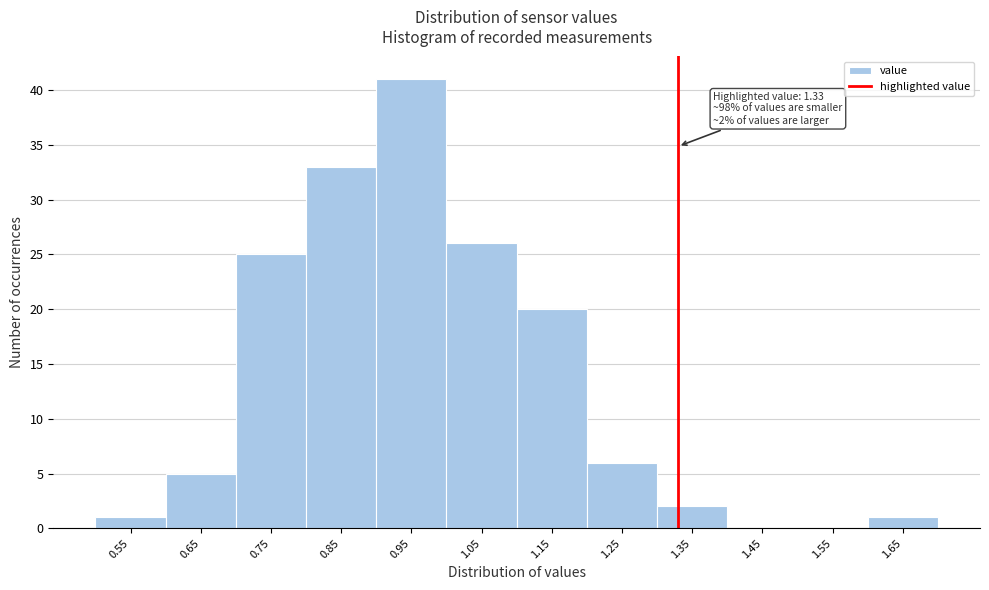

Over which range of the x-axis is the bar tallest?

0.9 to 1.0